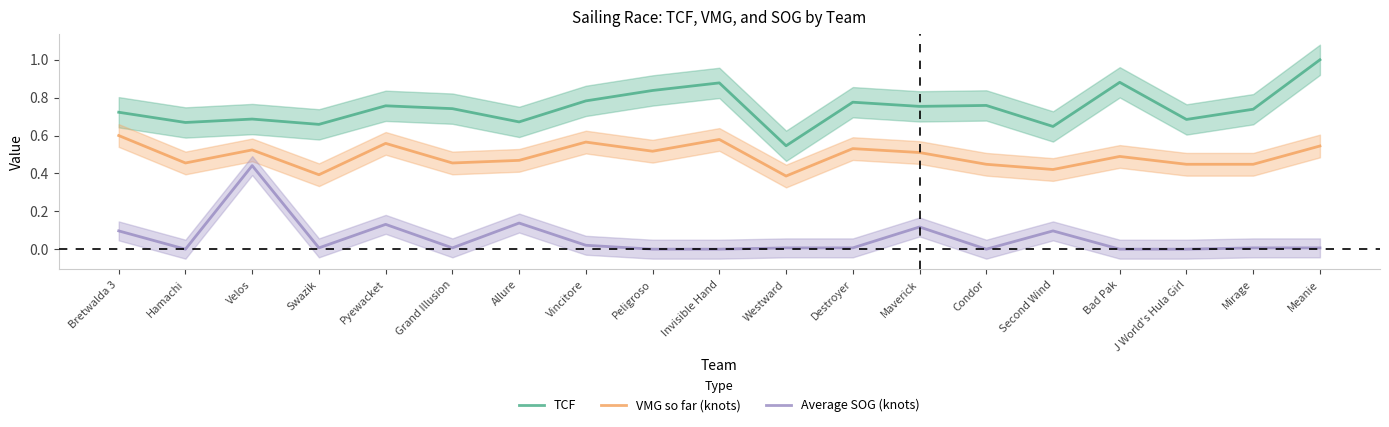

Which series has the widest spread of values?

TCF